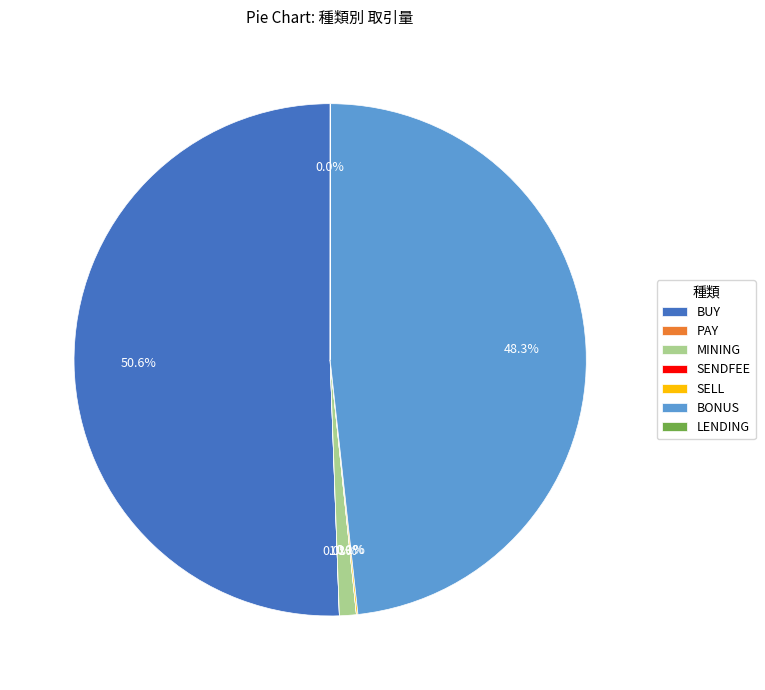

To the nearest percent, what is the combined percentage of BONUS and MINING?

49%